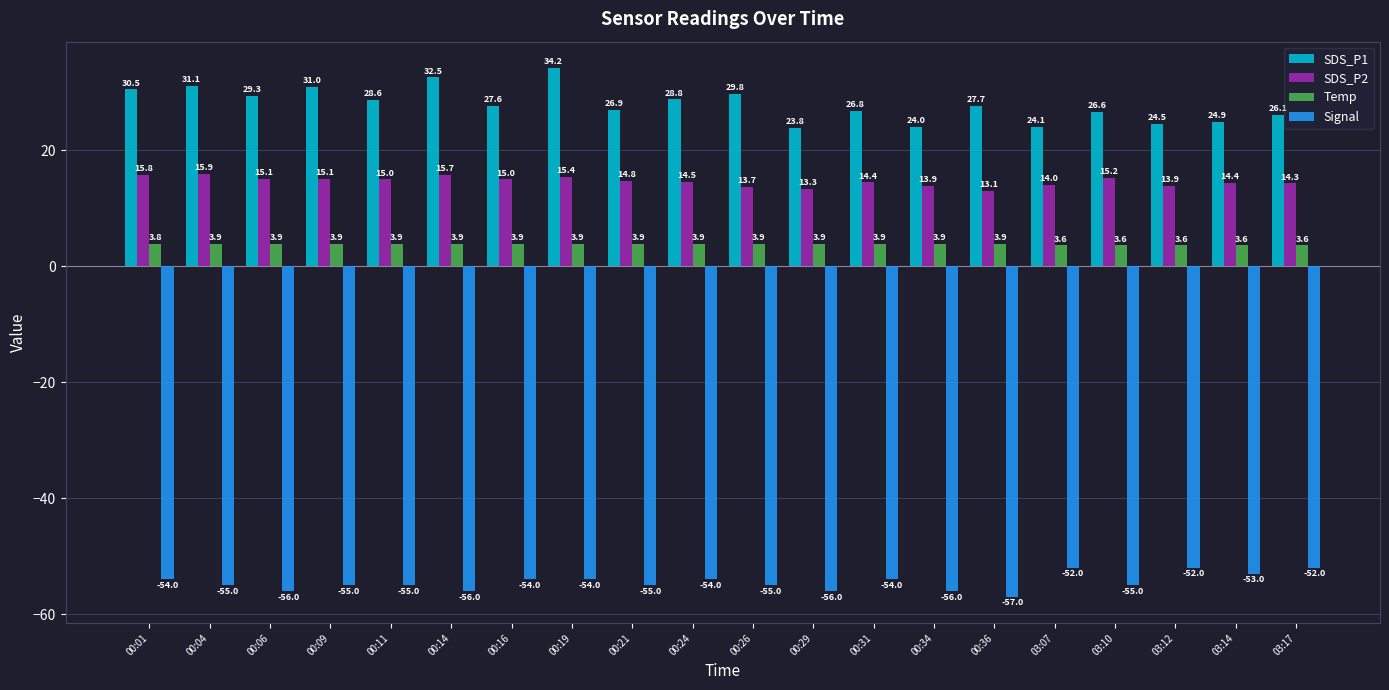

What is the label of the 5th bar from the right?

03:07